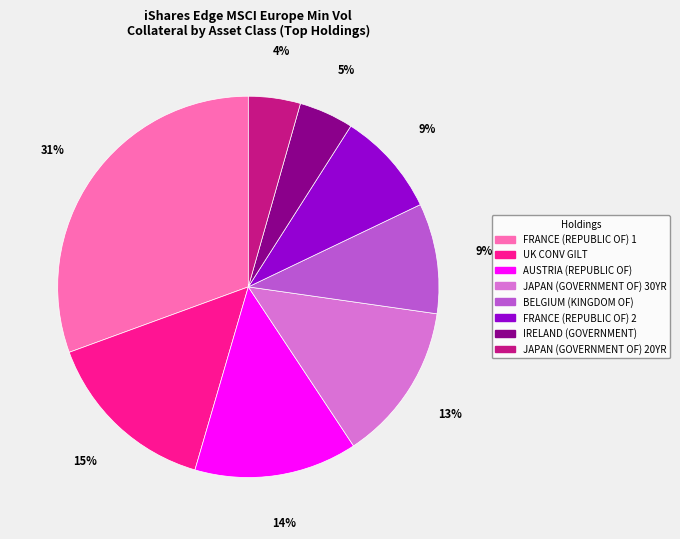

How many segments does this pie chart have?

8